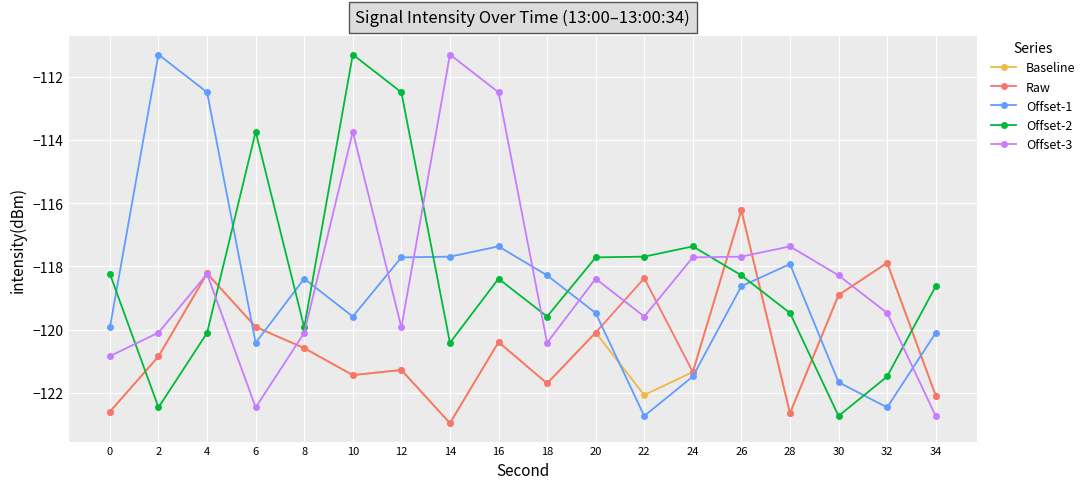

True or false: Raw and Offset-1 cross at least once.

True